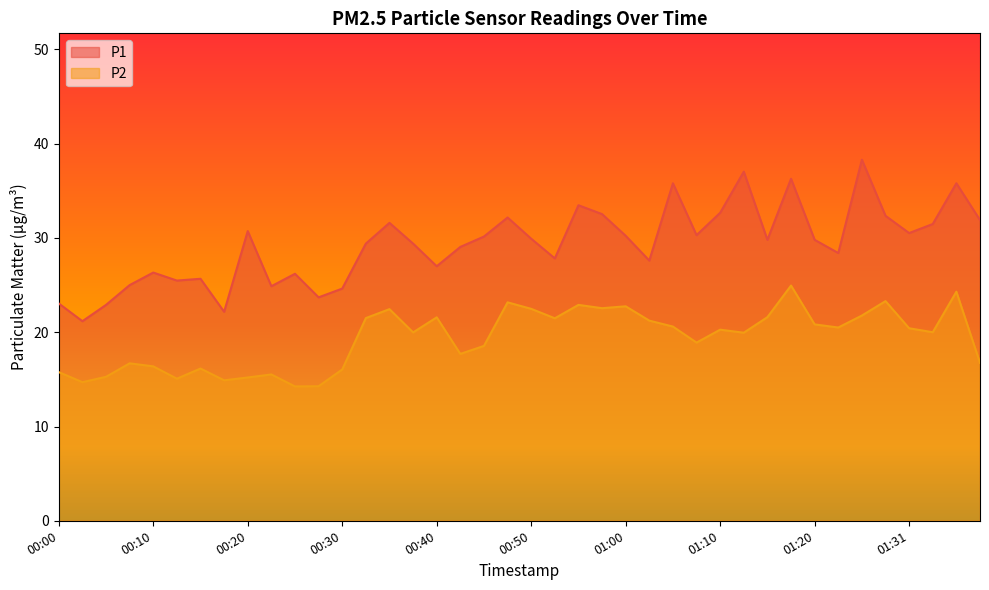

Does the chart display data point markers on the line(s)?

No